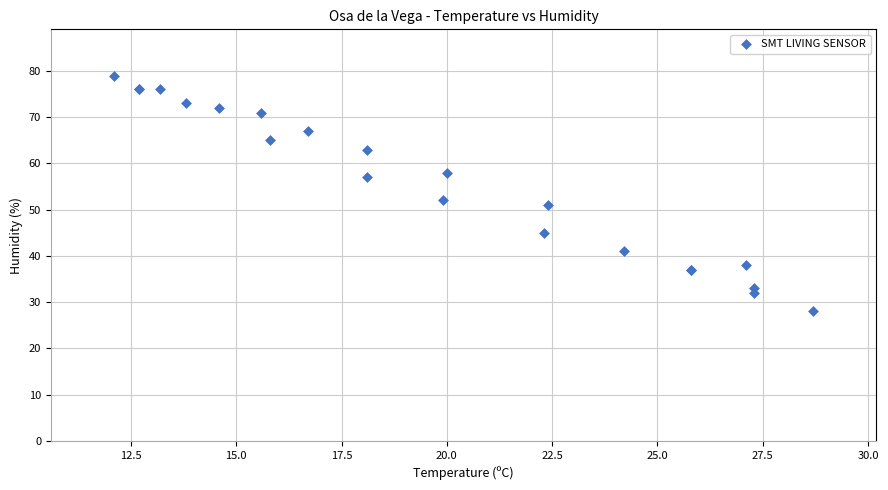

What Y value in the scatter plot is closest to 53?

52